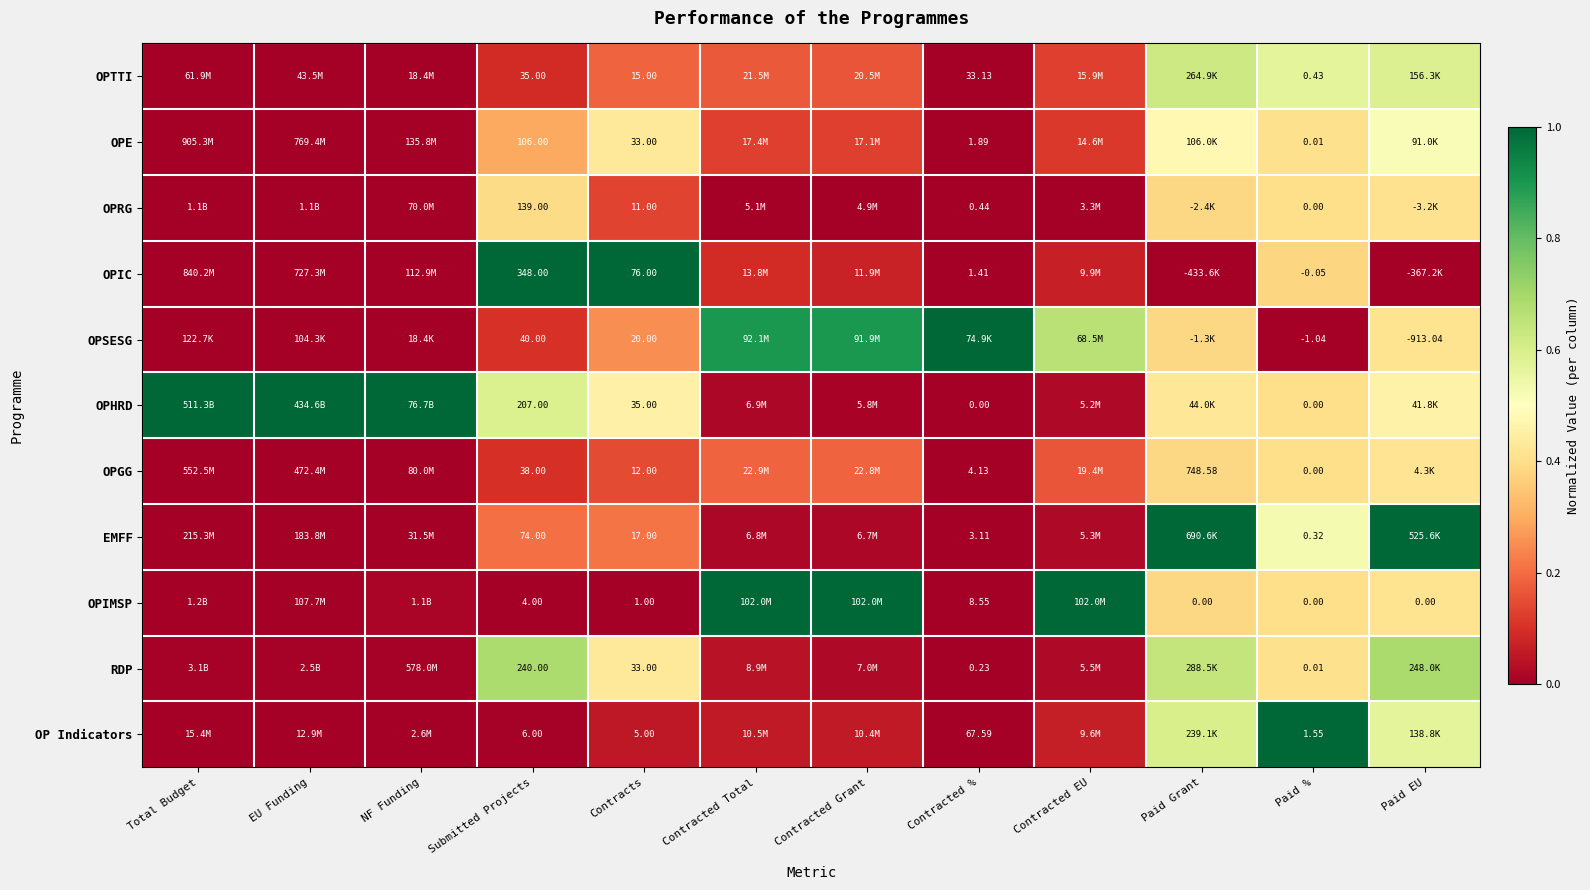

Rank the series at Submitted Projects from highest to lowest value.

OPIC, RDP, OPHRD, OPRG, OPE, EMFF, OPSESG, OPGG, OPTTI, OP Indicators, OPIMSP